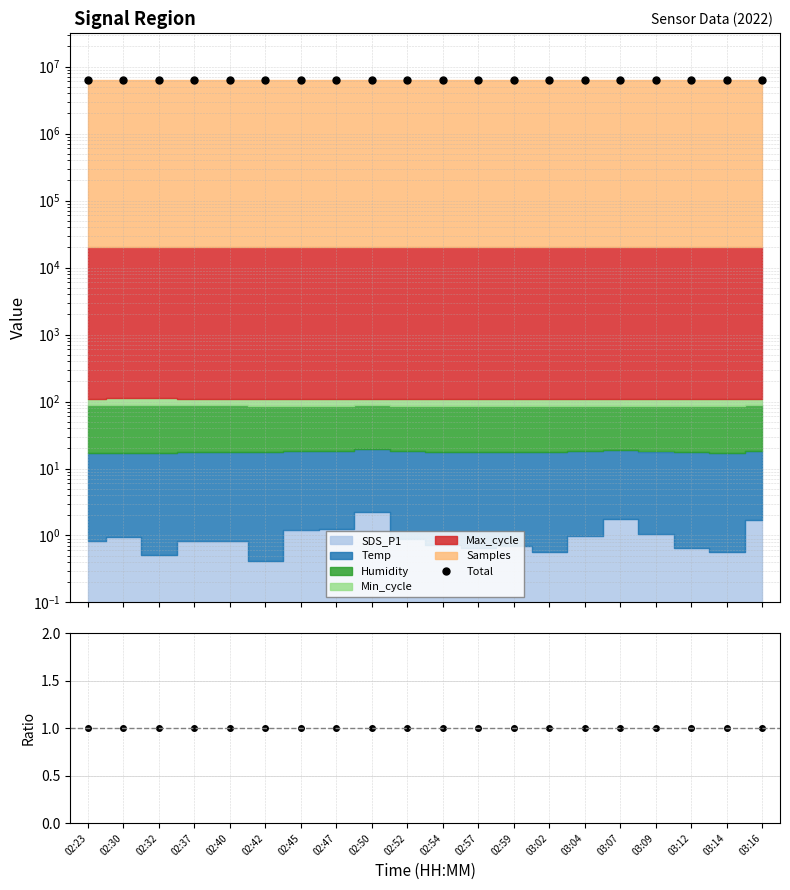

Does the chart display data point markers on the line(s)?

Yes